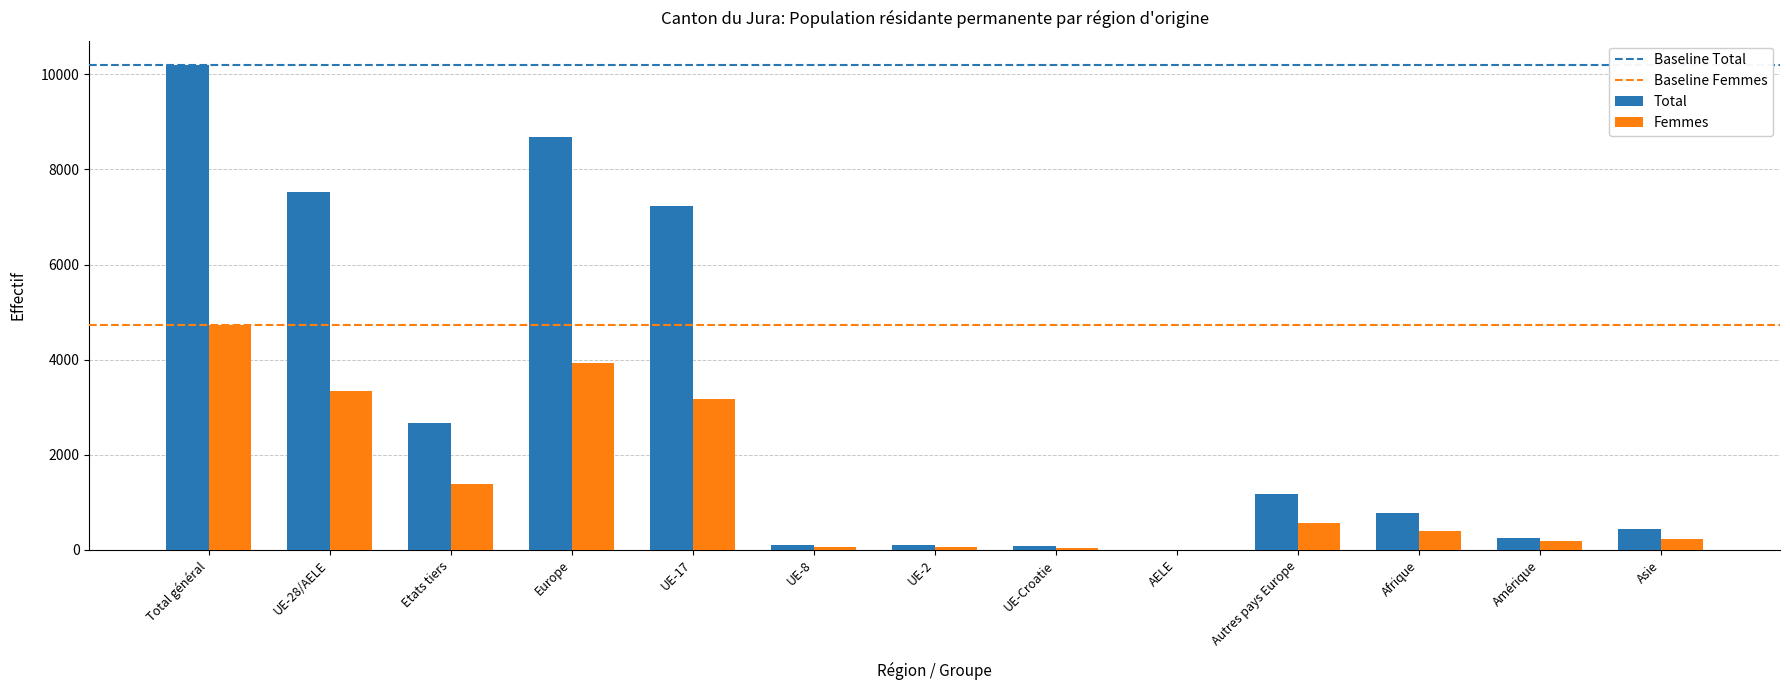

Which series has the largest range (max minus min)?

Total